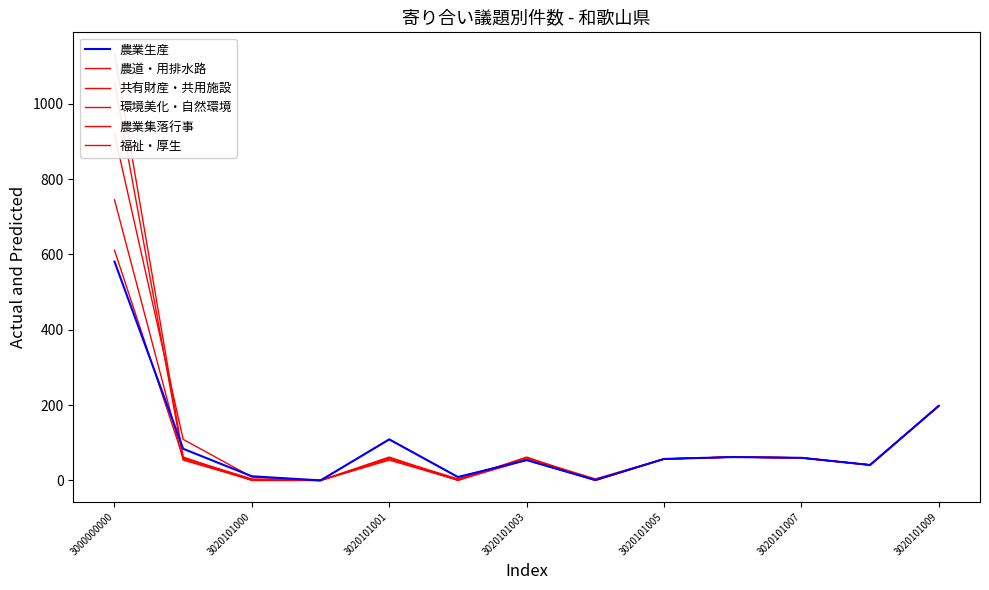

How many interior local valleys does the 農道・用排水路 series have?

4